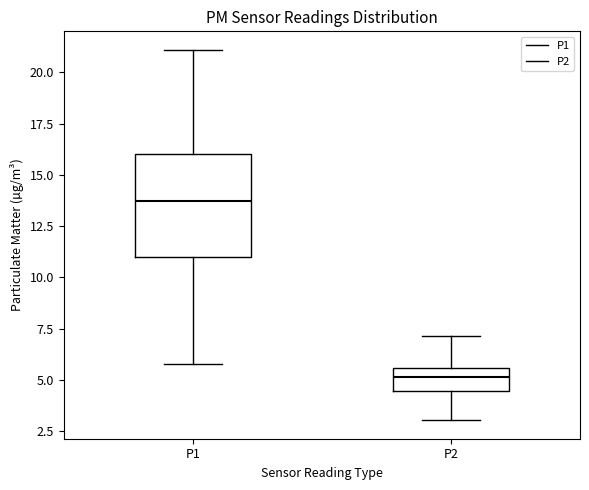

Which box has the lowest median line?

P2